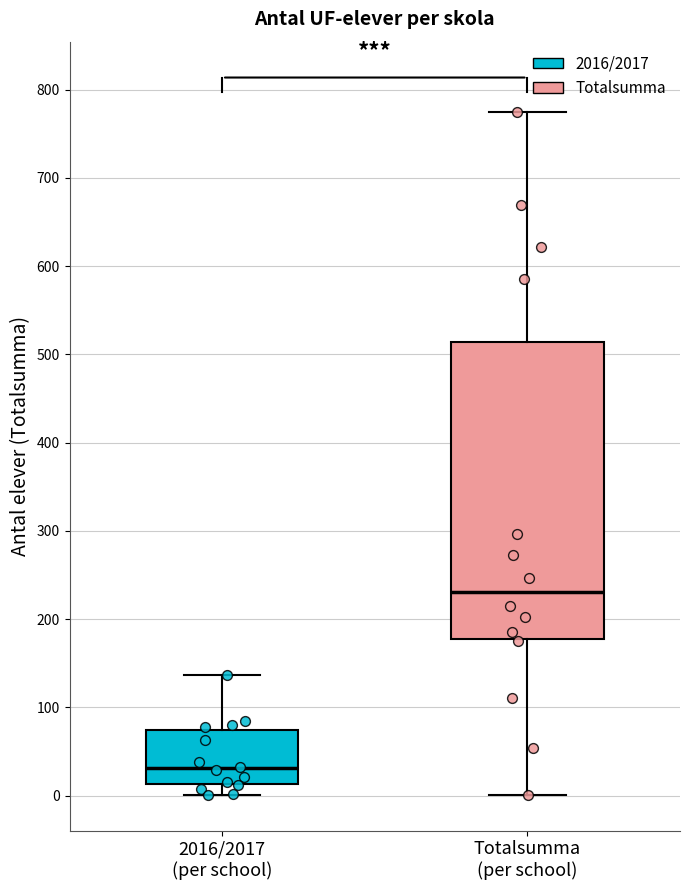

Which box is the tallest, from its lower edge to its upper edge?

Totalsumma (per school)